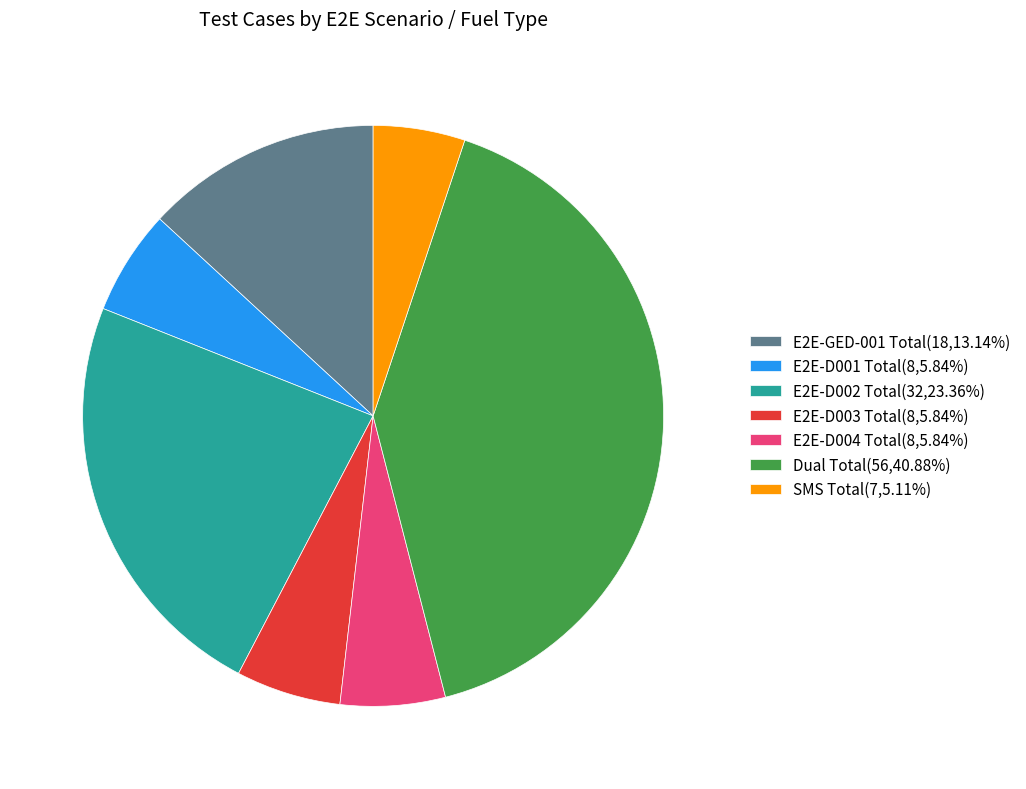

Is E2E-GED-001 Total the majority of the pie?

No